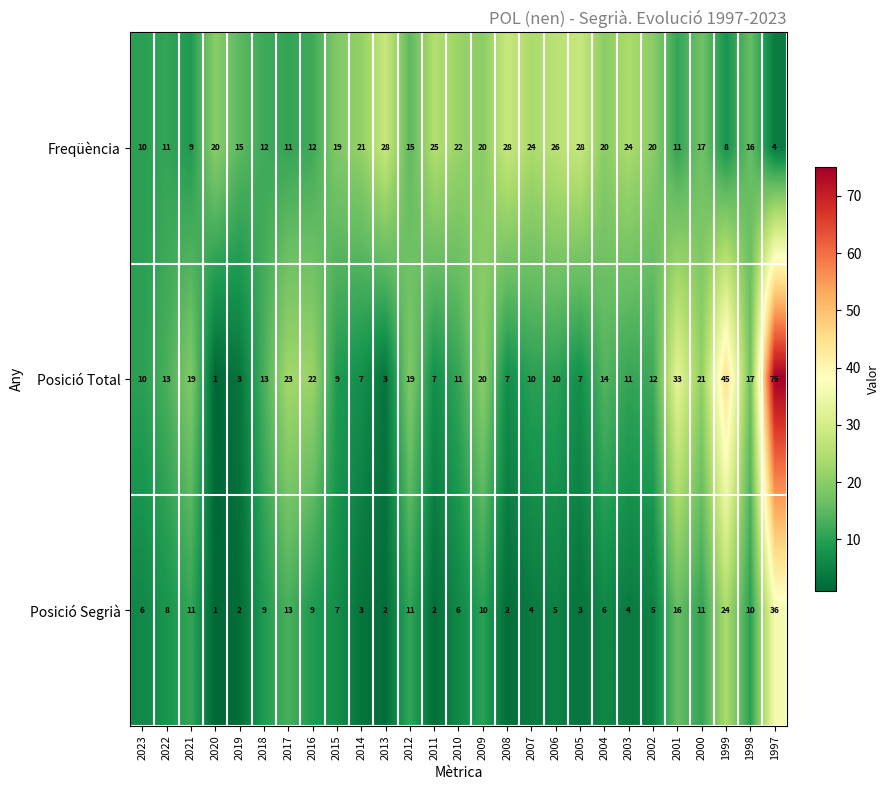

What is the difference between the maximum and minimum values in the Posició Segrià series?

35